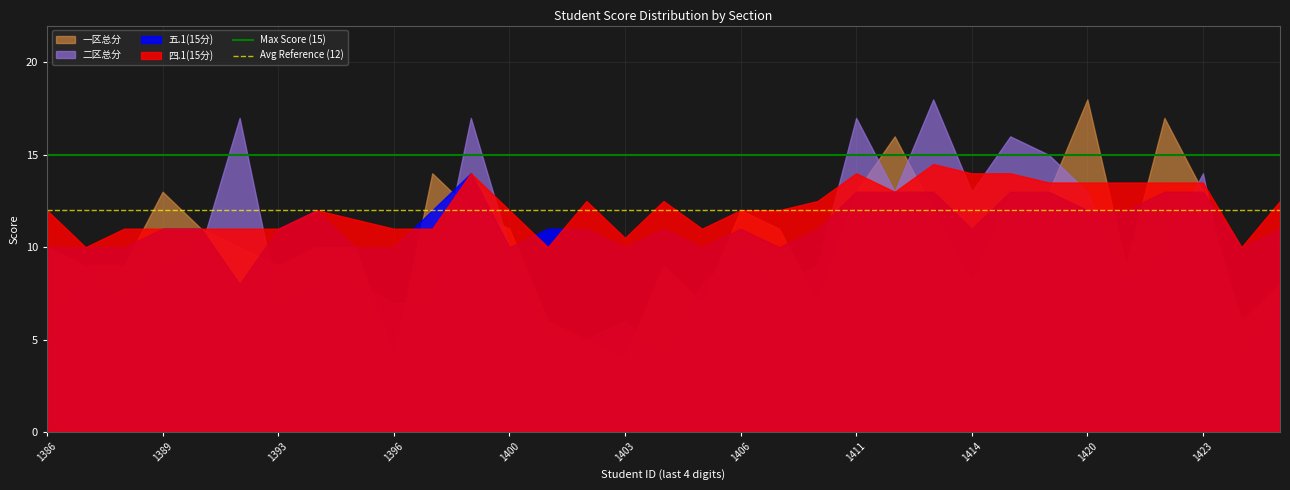

Which series has the widest spread of values?

Max Score (15)